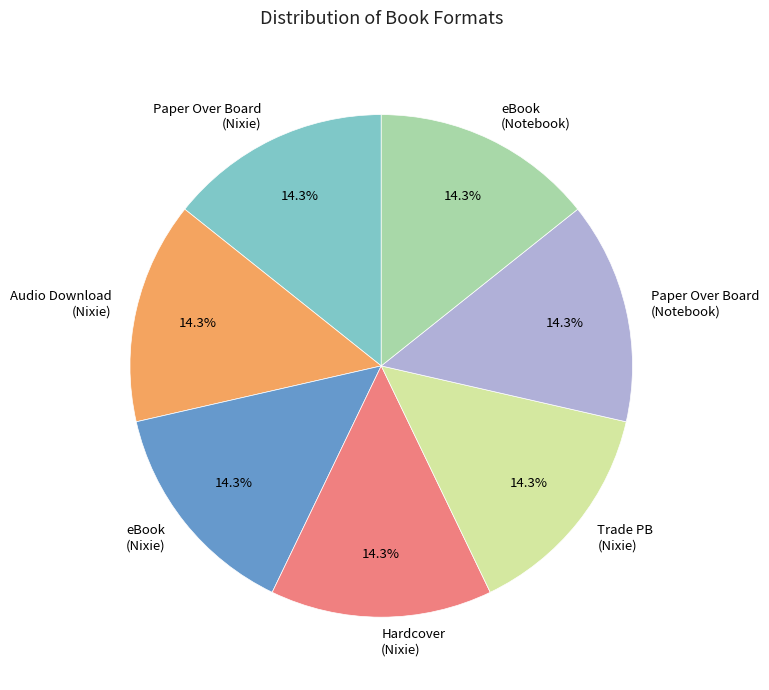

Combined, what portion of the pie is Trade PB (Nixie) and eBook (Nixie)?

28.6%